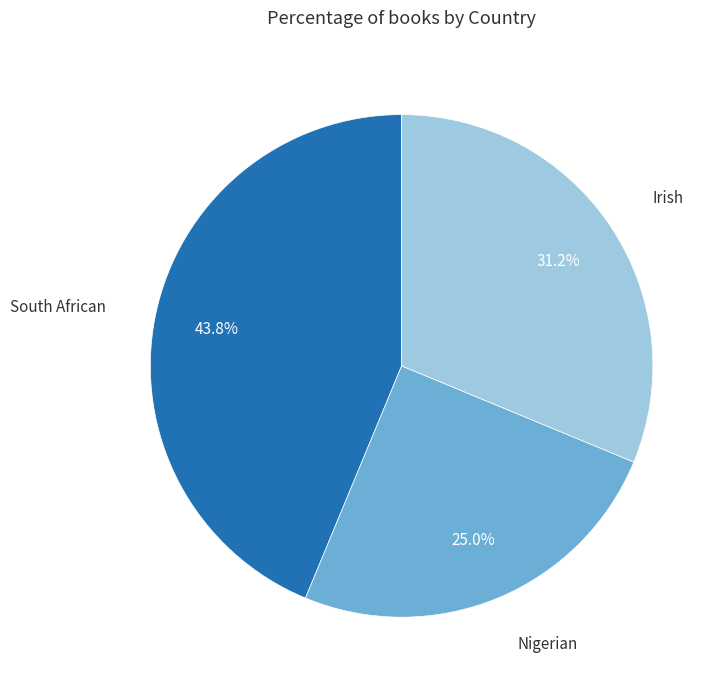

Is there a majority slice in this chart?

No